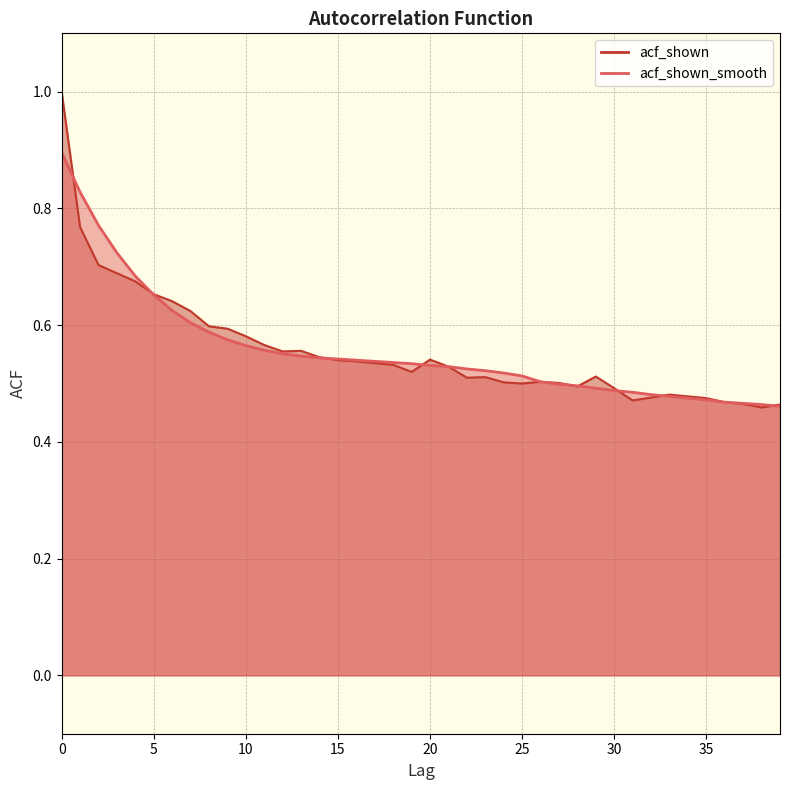

After their last crossing, which series has the higher values: acf_shown_smooth or acf_shown?

acf_shown